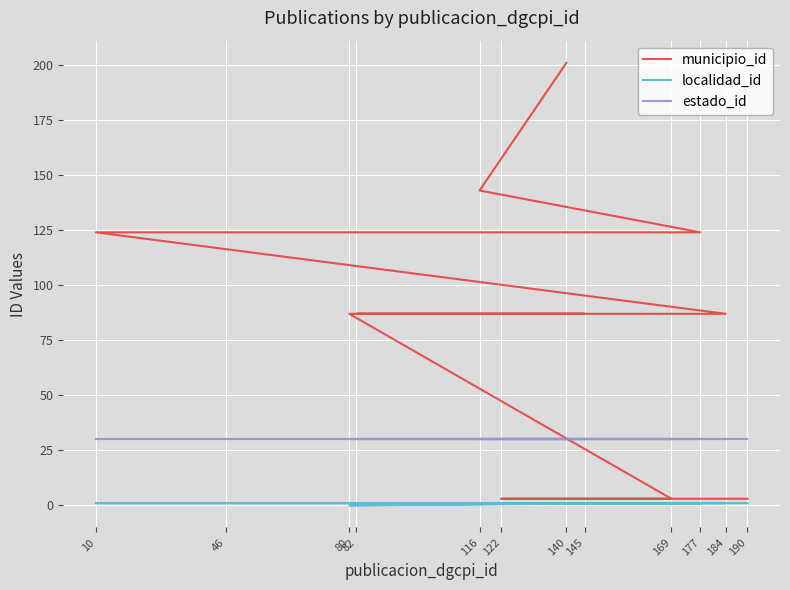

How many values in localidad_id are above zero?

11